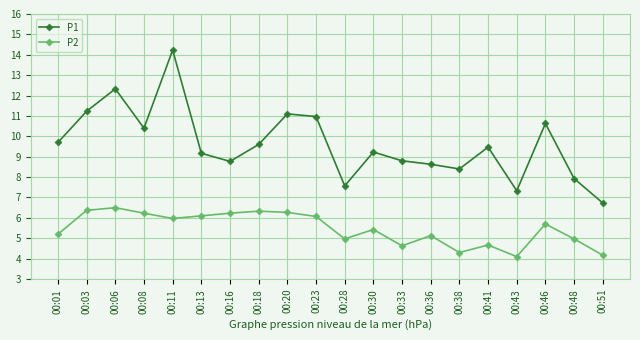

How many series are shown in this chart?

2